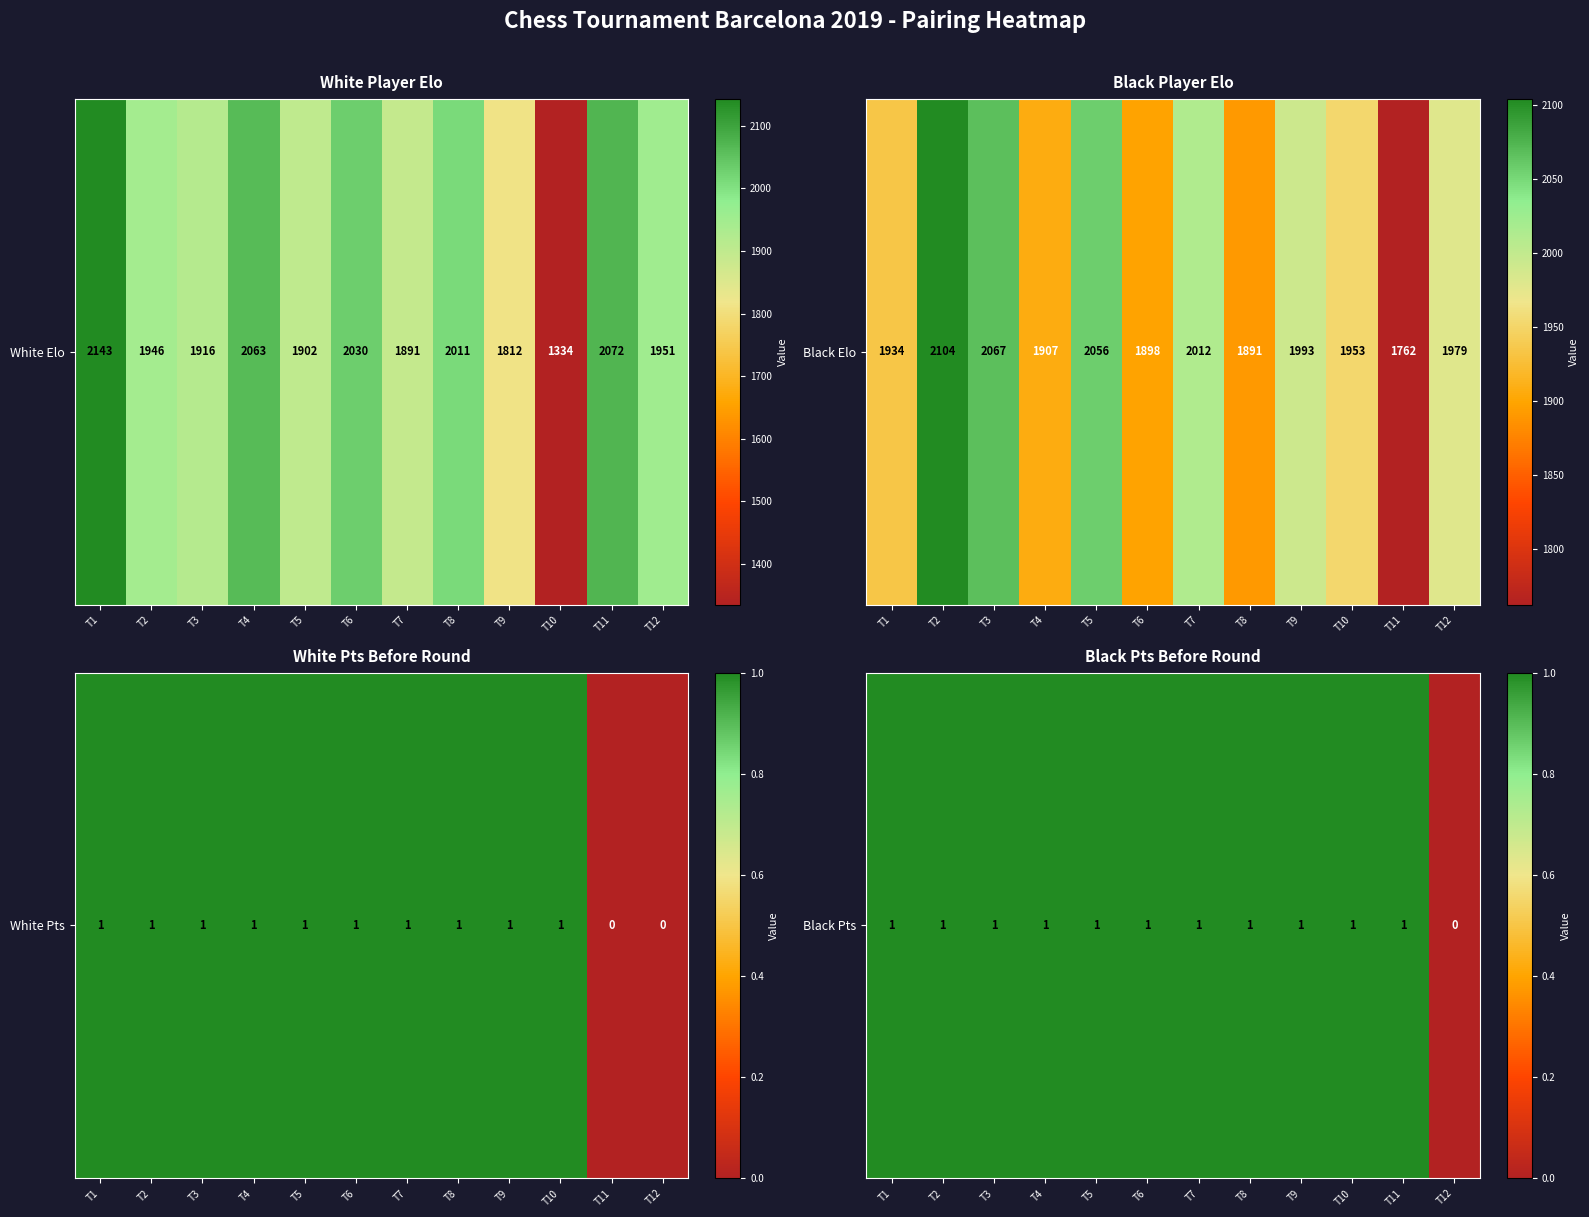

List the labels in order of value, largest first.

T1, T2, T3, T4, T5, T6, T7, T8, T9, T10, T11, T12